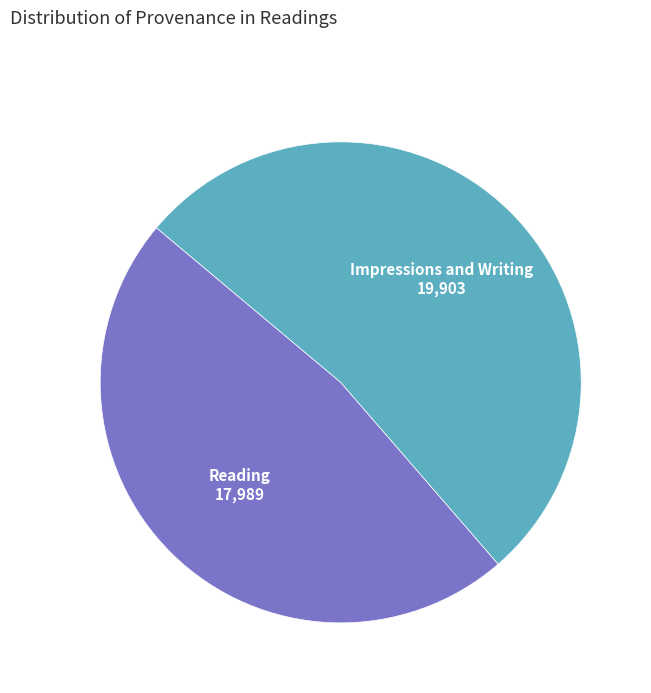

Is there any slice that represents more than half of the pie?

Yes